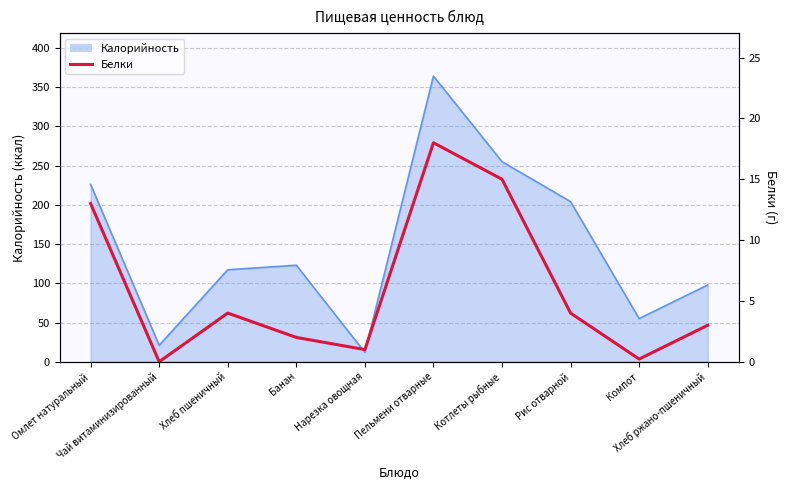

What is the lowest value of the Калорийность series?

12.0